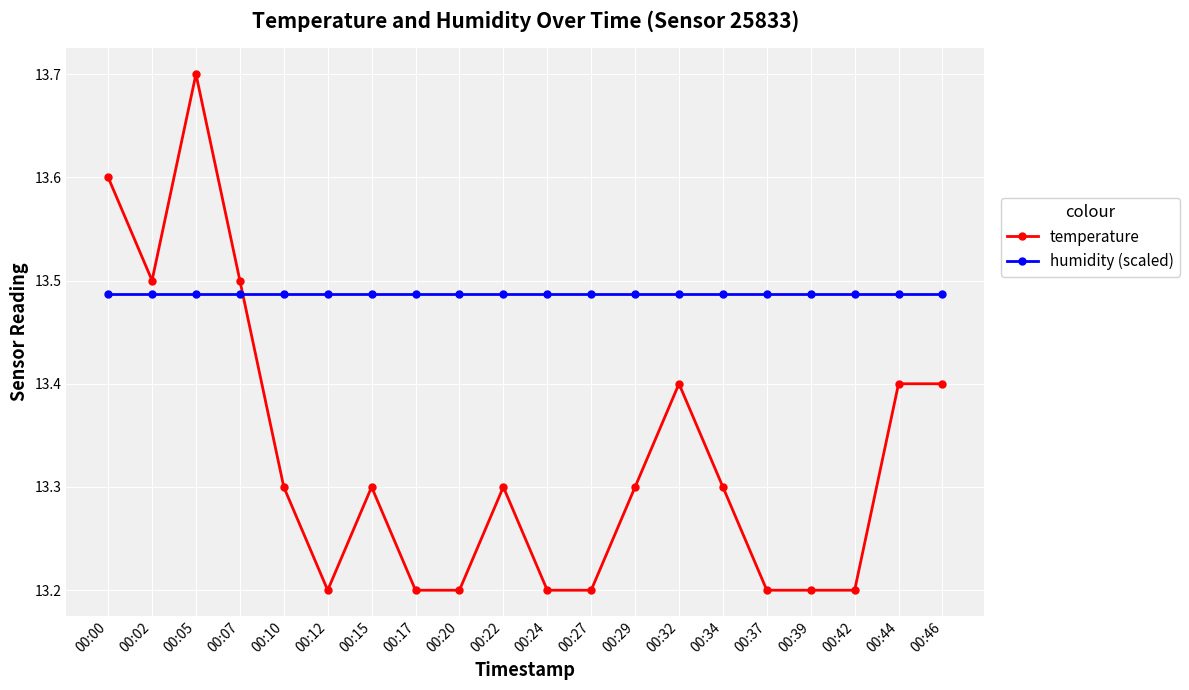

Which series changed the most between 00:27 and 00:46?

temperature